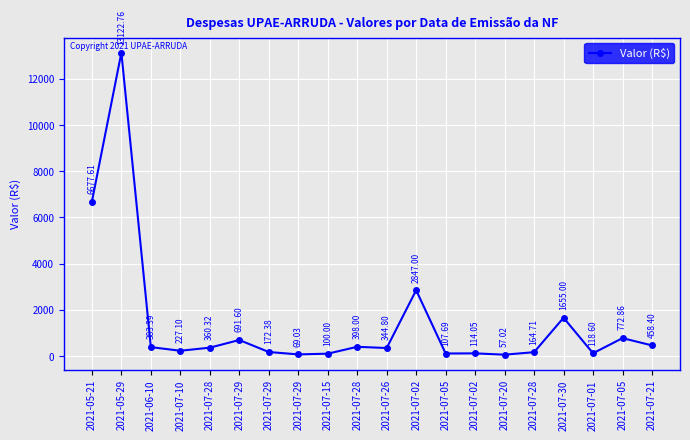

The chart shows a value of 2023.7 at 2021-05-21. True or false?

False